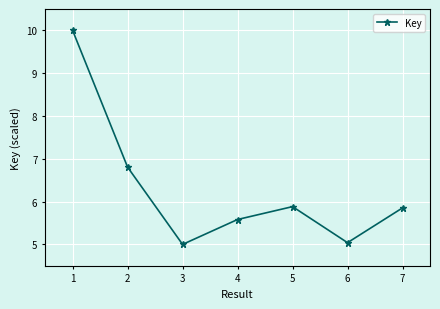

At which category does the data reach its first local valley?

3